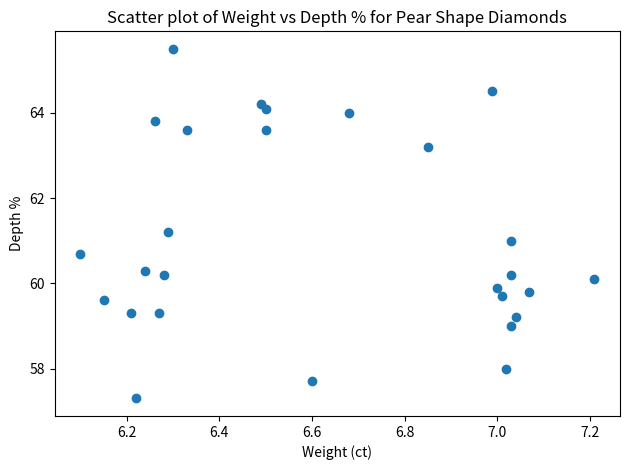

What is the range of Y values (max minus min)?

8.2